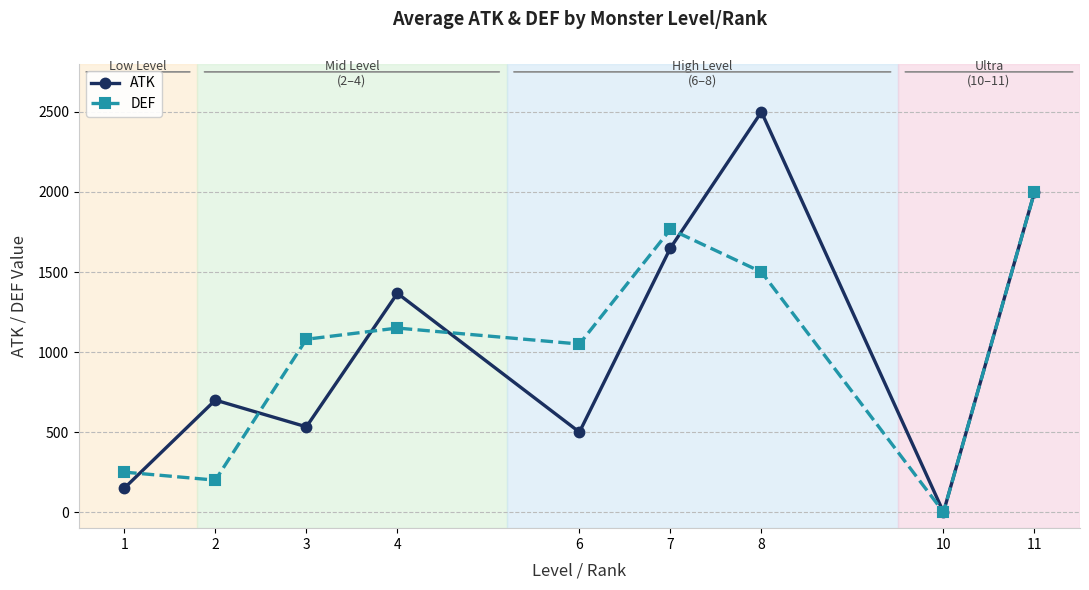

Is the value of DEF at 3 greater than the value of ATK at 7?

No